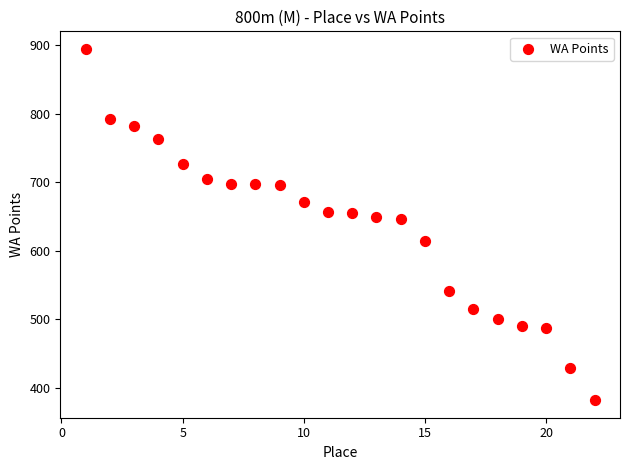

What is the range of X values (max minus min)?

21